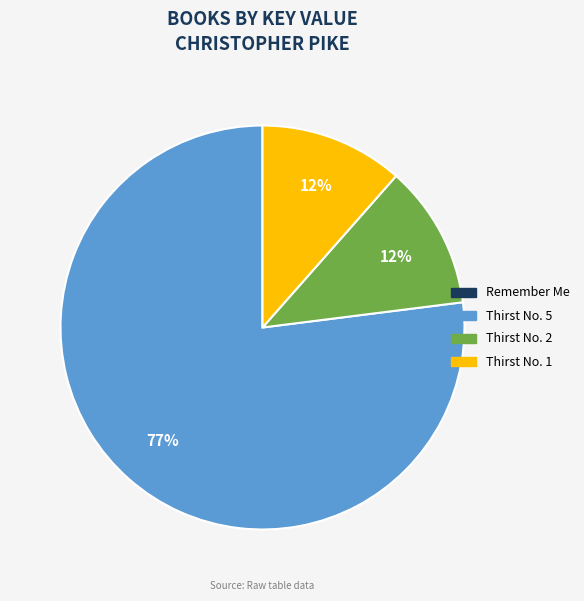

Which has a higher value, Thirst No. 1 or Thirst No. 5?

Thirst No. 5